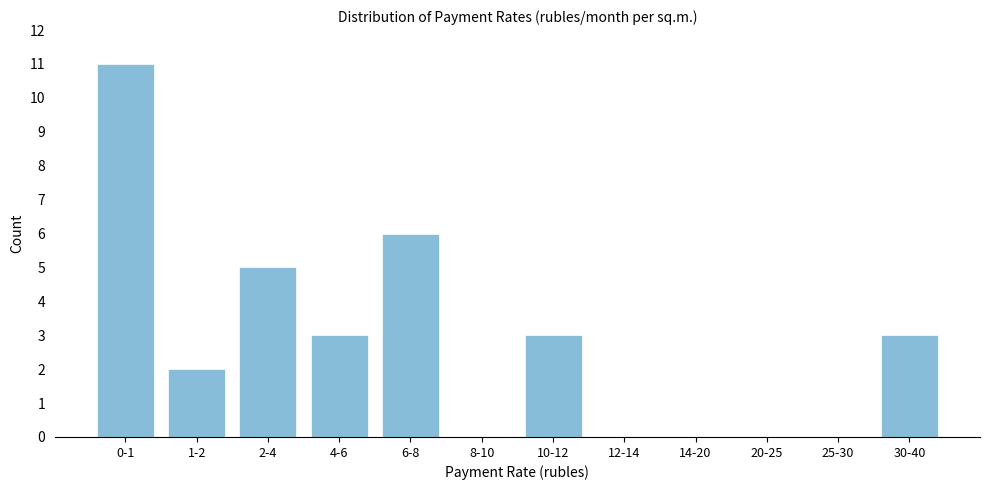

Reading left to right, list all the values displayed in this chart.

0-1=11	1-2=2	2-4=5	4-6=3	6-8=6	8-10=0	10-12=3	12-14=0	14-20=0	20-25=0	25-30=0	30-40=3